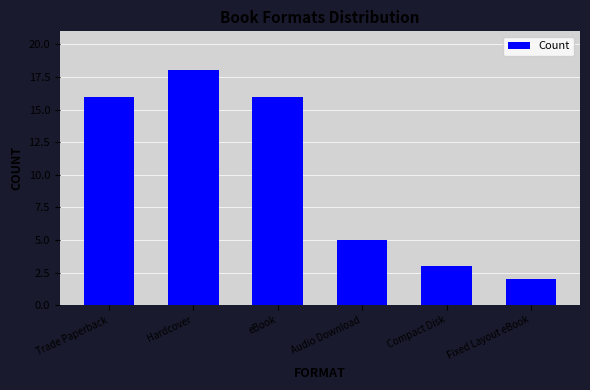

The value at Trade Paperback is 16. True or false?

True